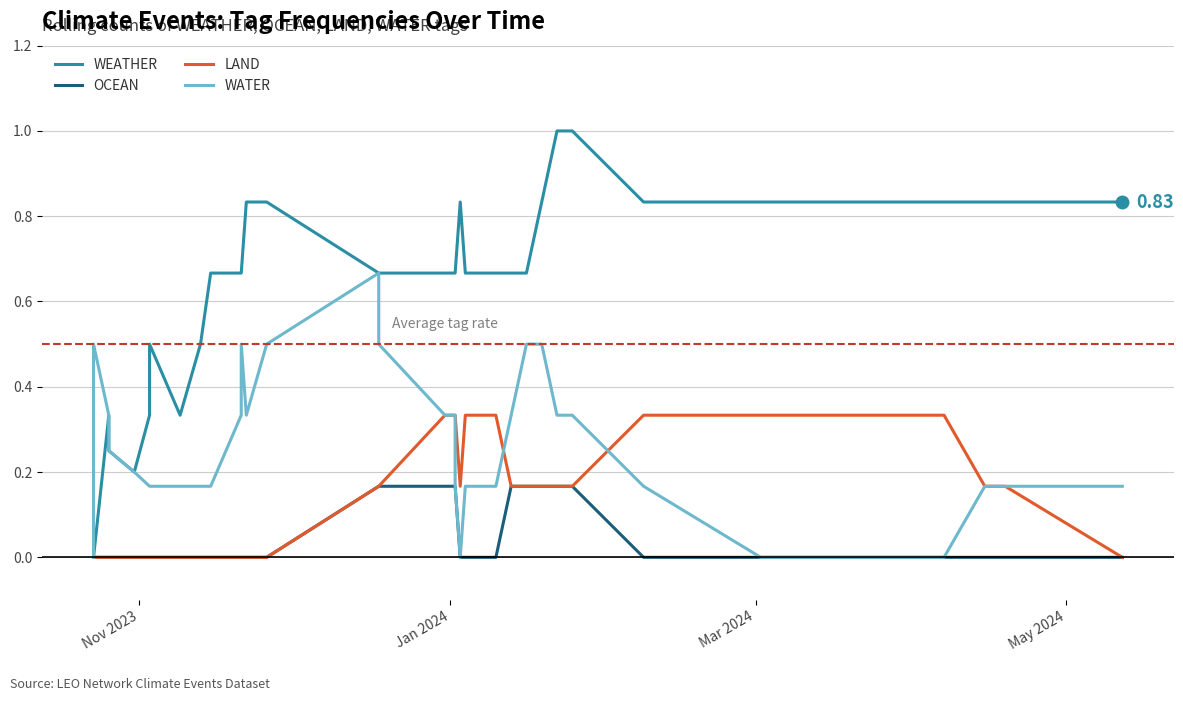

Count the OCEAN values in the range 0 to 1.

37